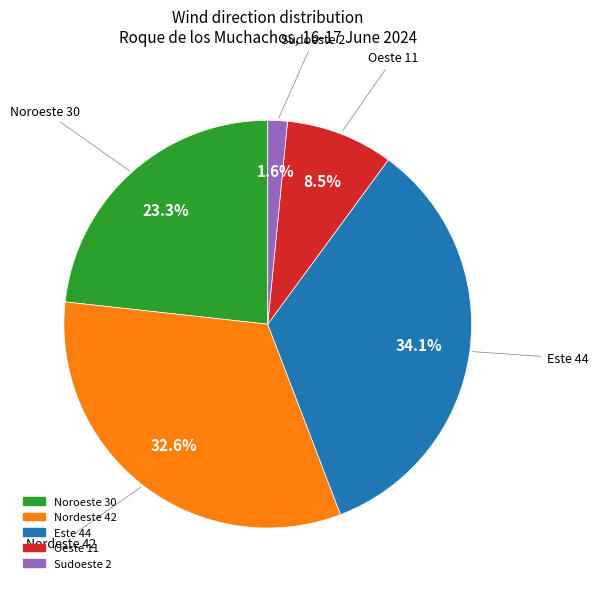

Is there a majority slice in this chart?

No